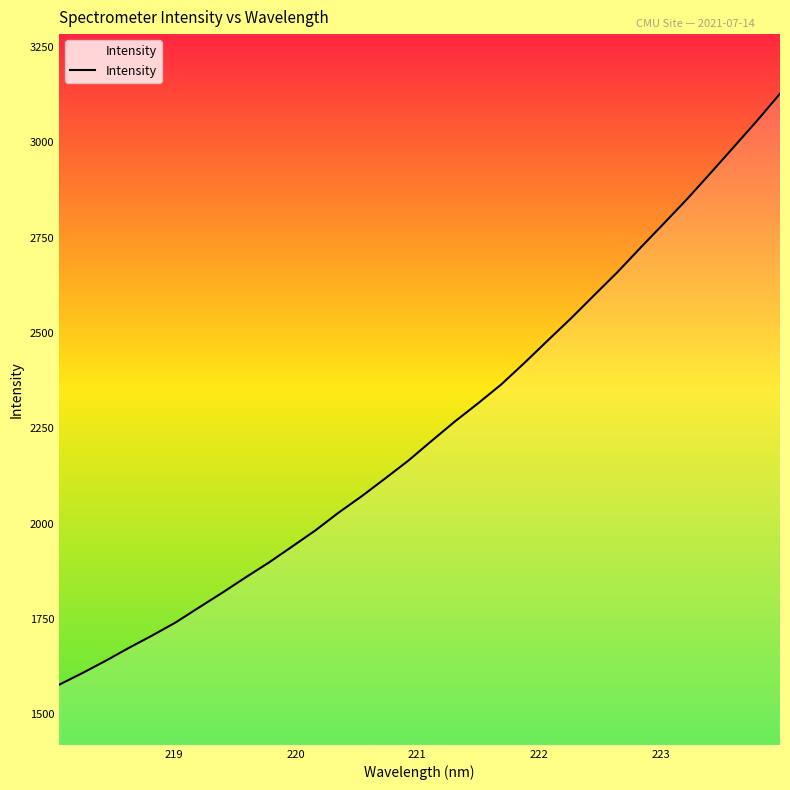

What is the sum of all values?

71922.0